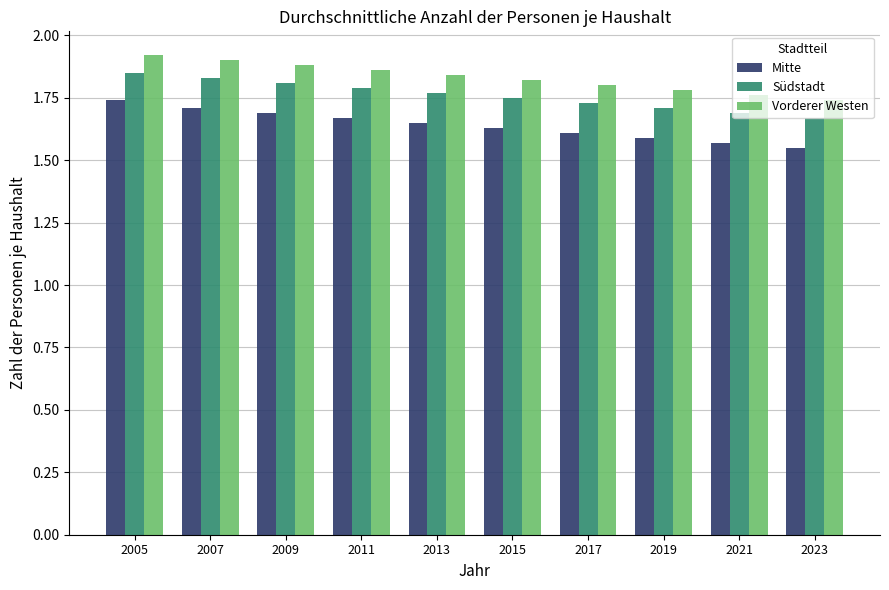

What is the difference between the maximum and minimum values in the Vorderer Westen series?

0.2